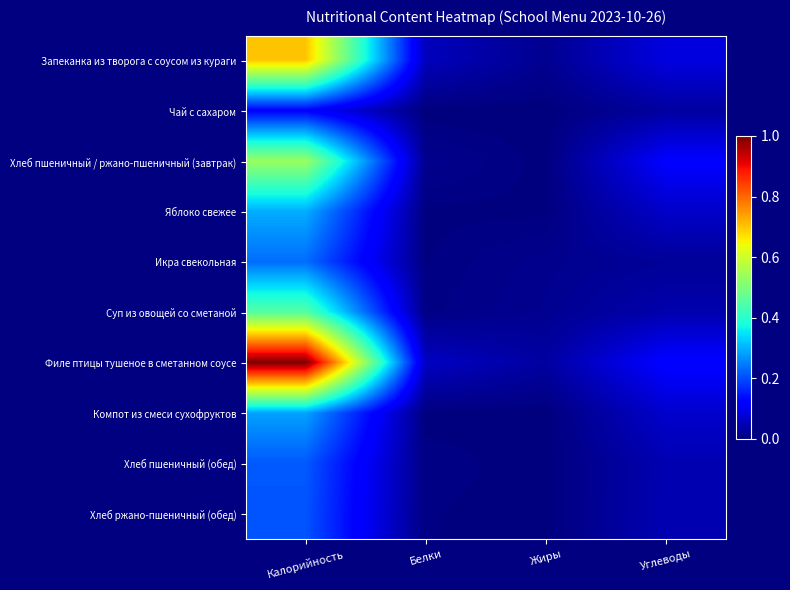

Rank the series at Белки from lowest to highest value.

Чай с сахаром, Компот из смеси сухофруктов, Яблоко свежее, Икра свекольная, Хлеб ржано-пшеничный (обед), Суп из овощей со сметаной, Хлеб пшеничный (обед), Хлеб пшеничный / ржано-пшеничный (завтрак), Запеканка из творога с соусом из кураги, Филе птицы тушеное в сметанном соусе